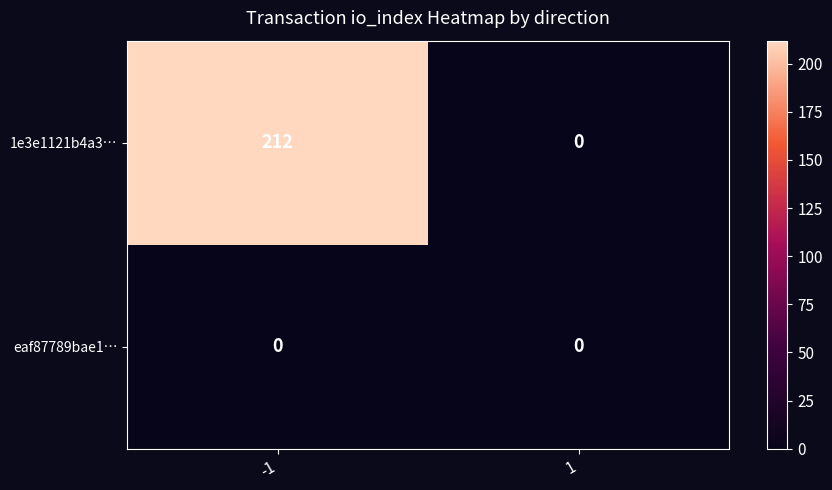

Which series has the largest total across all categories?

1e3e1121b4a3…